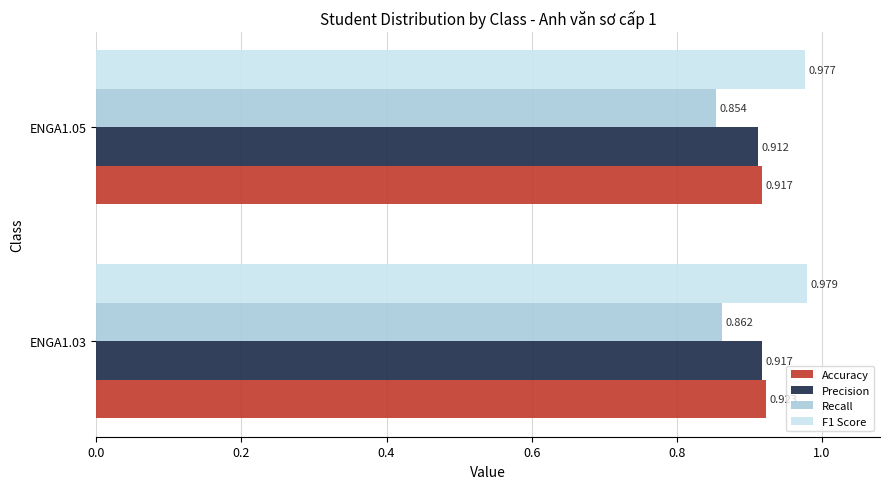

List the series in order of their peak value, highest first.

F1 Score, Accuracy, Precision, Recall